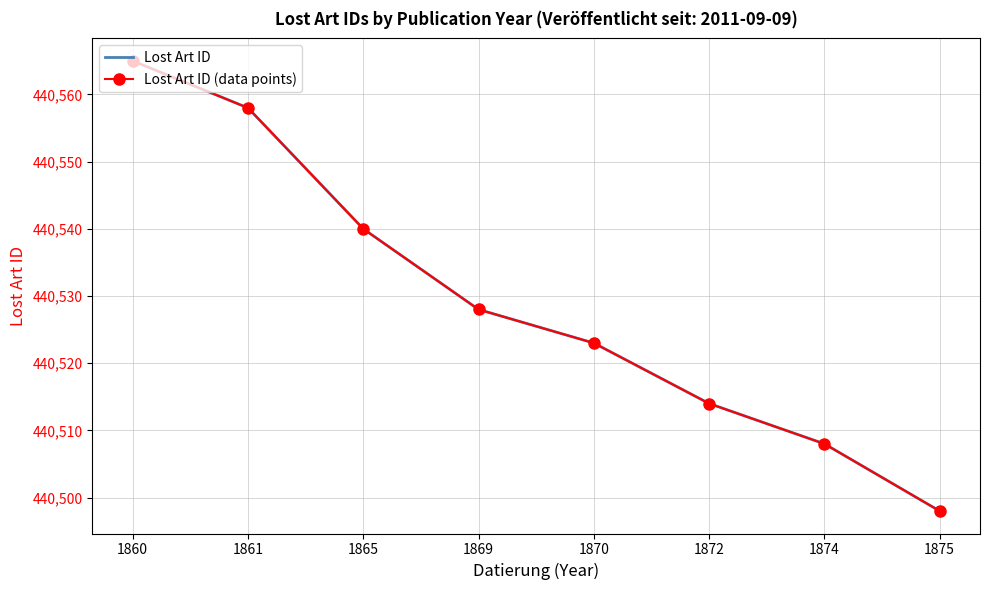

What is the total value across all series at 1872?

881028